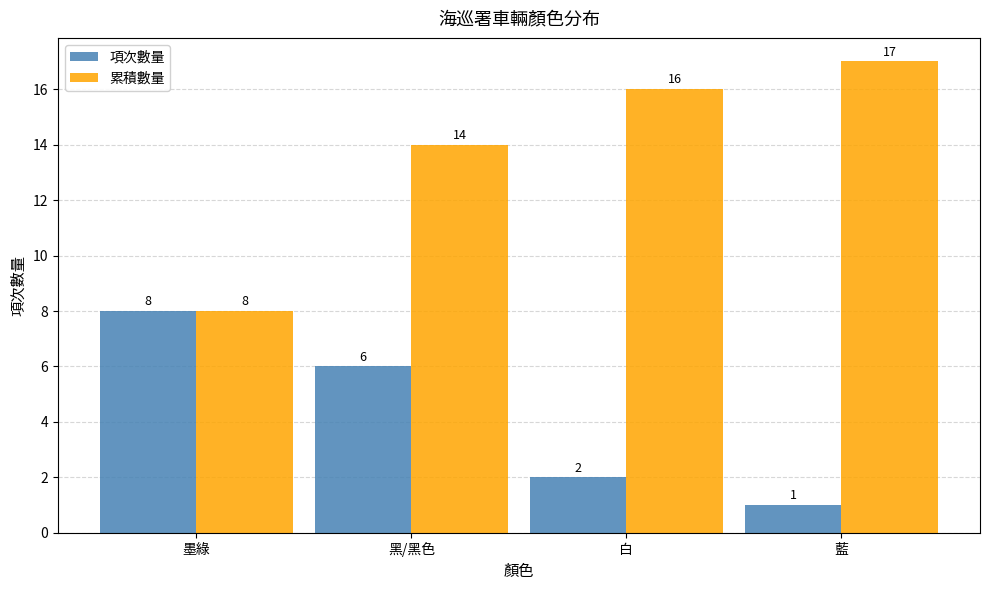

What is the total value across all series at 黑/黑色?

20